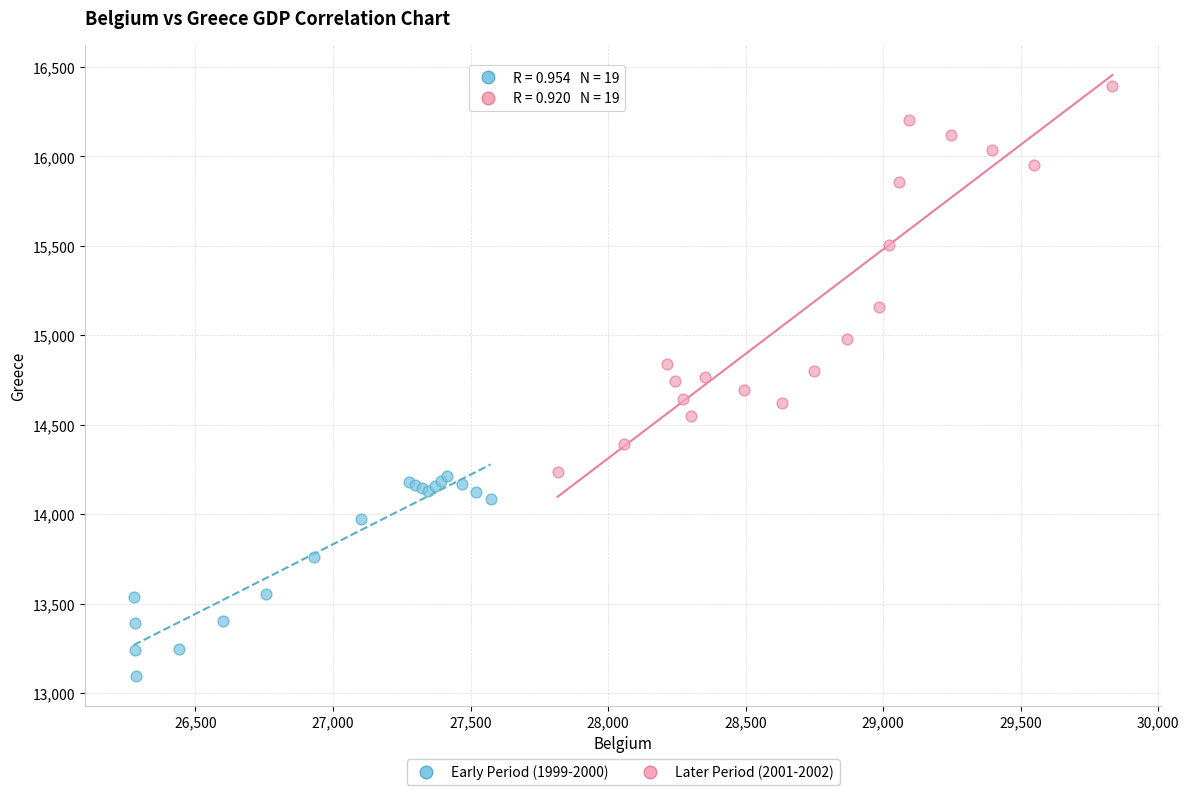

Which series contains the highest Y value?

Later Period (2001-2002)